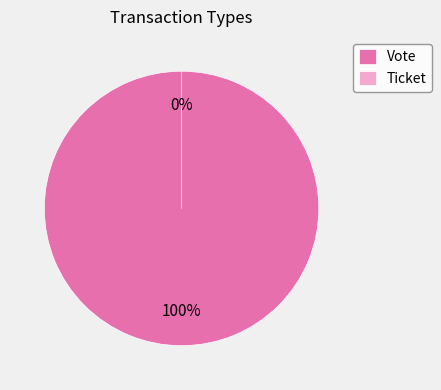

To the nearest percent, what is the combined percentage of Ticket and Vote?

100%